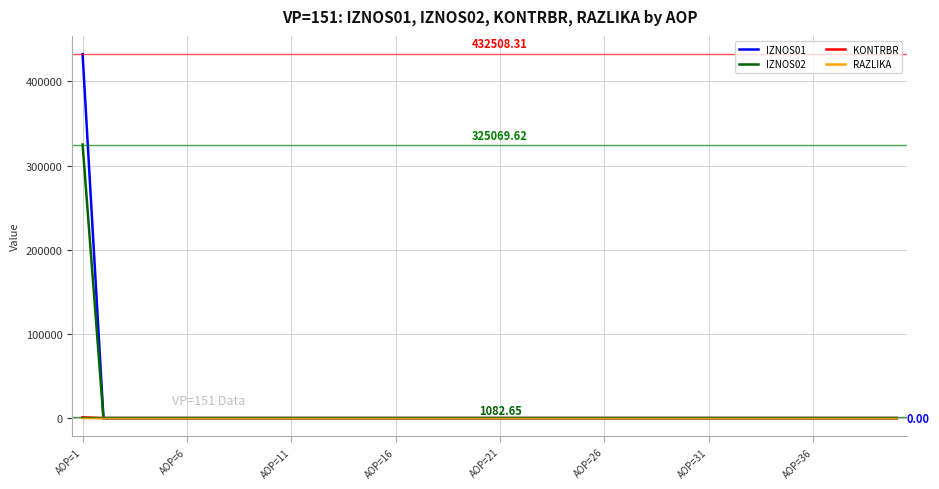

What is the sum of all RAZLIKA values?

0.7